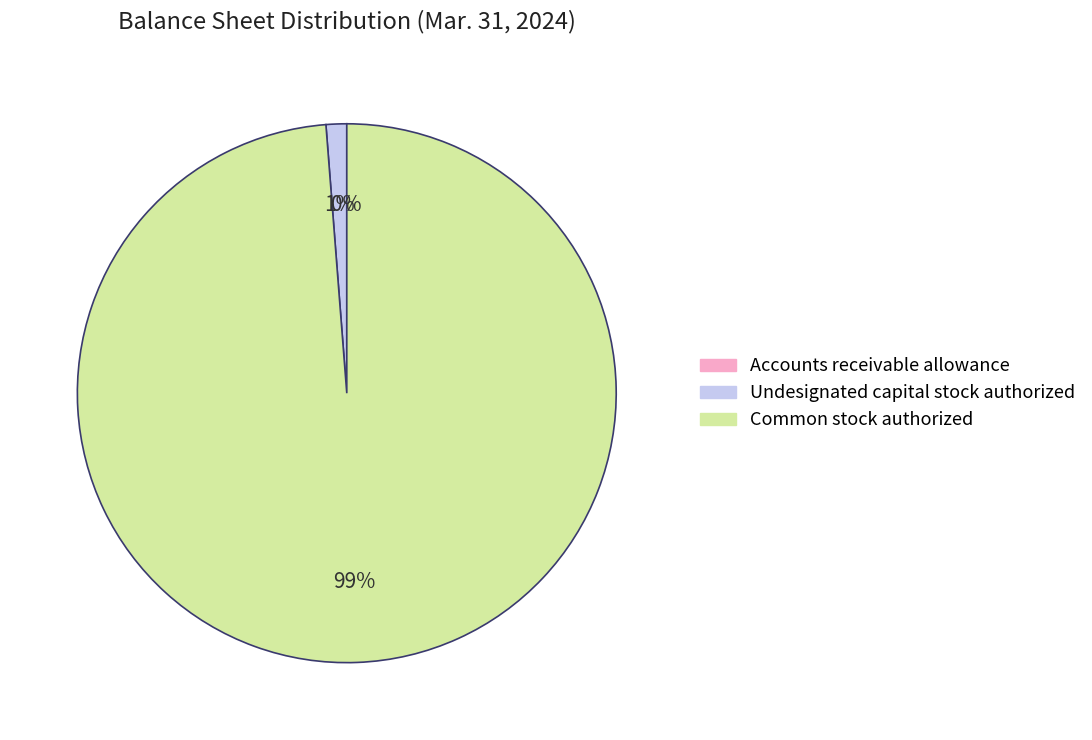

To the nearest percent, what is the average slice percentage?

33%